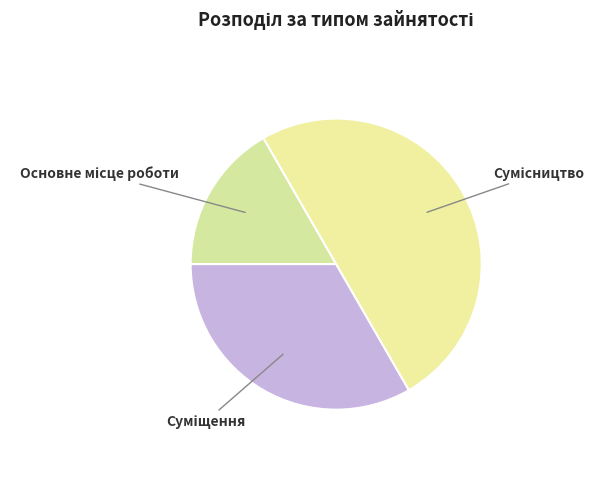

What is the smallest slice in the pie chart?

Основне місце роботи